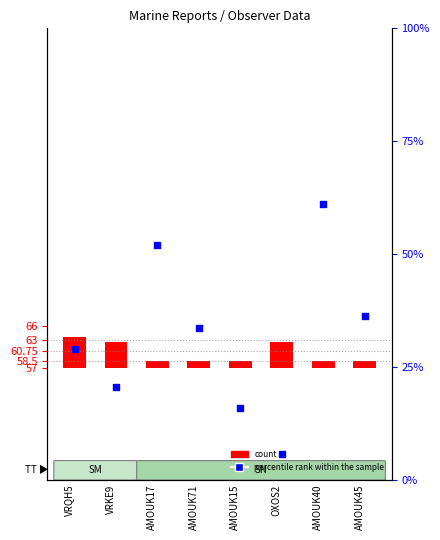

What is the change in value from VRQH5 to AMOUK71?

+4.8